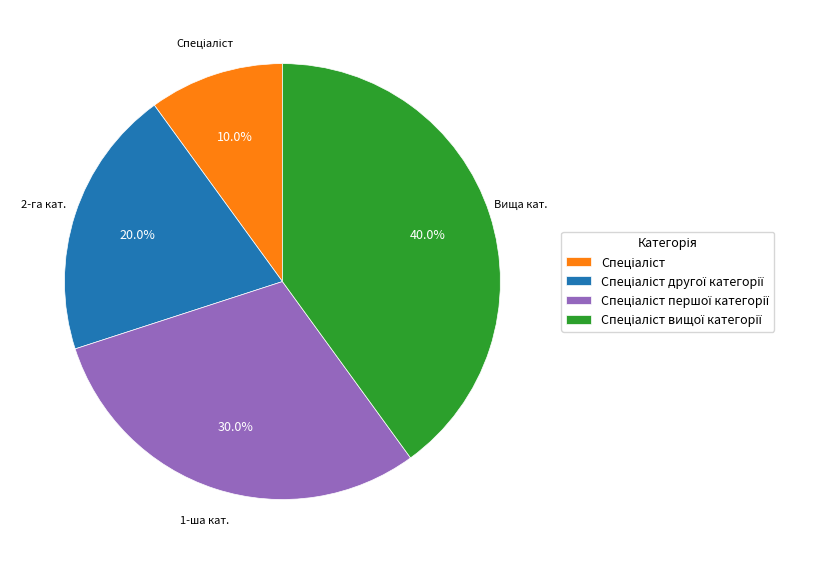

How many slices are in this pie chart?

4